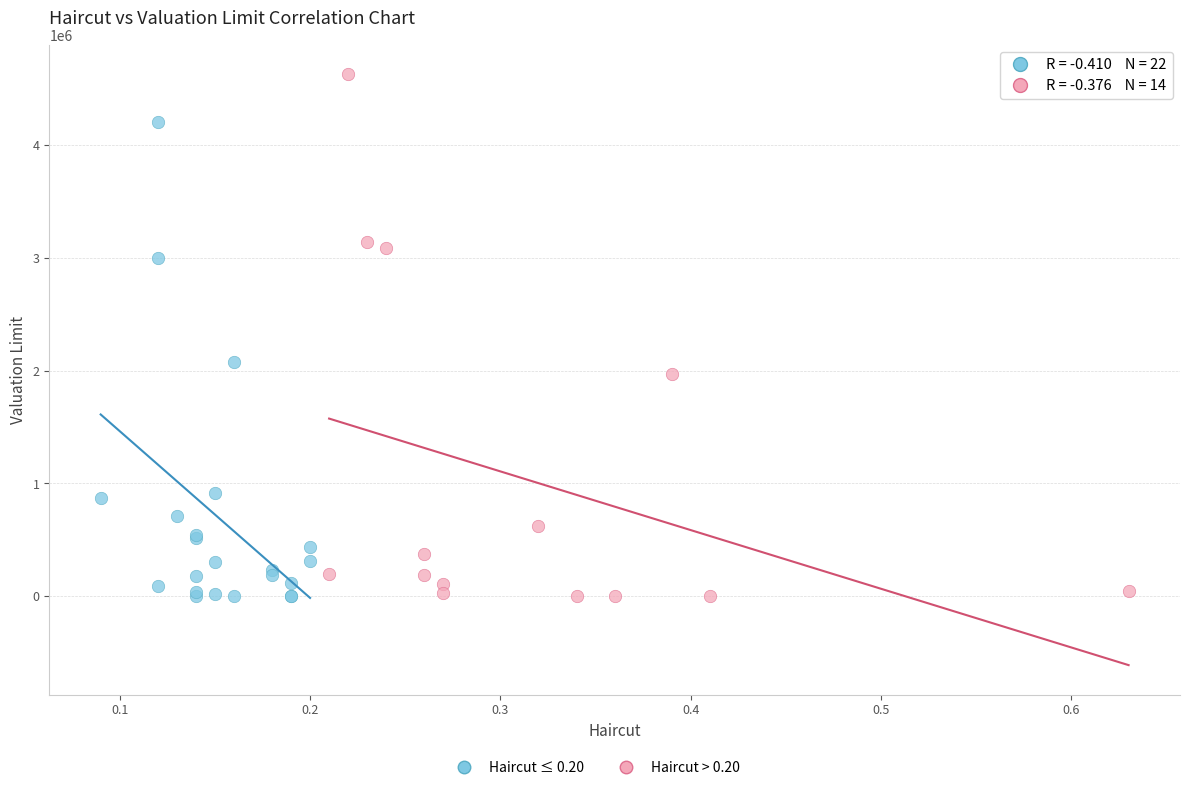

Which series contains the highest Y value?

Haircut > 0.20